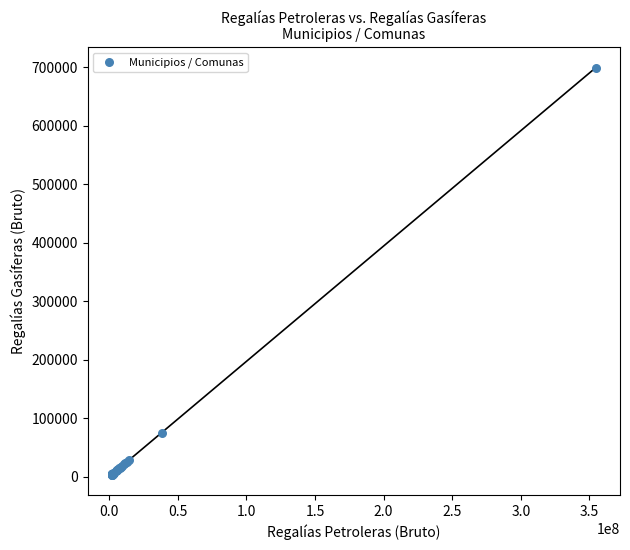

What Y value in the scatter plot is closest to 351520?

75290.4